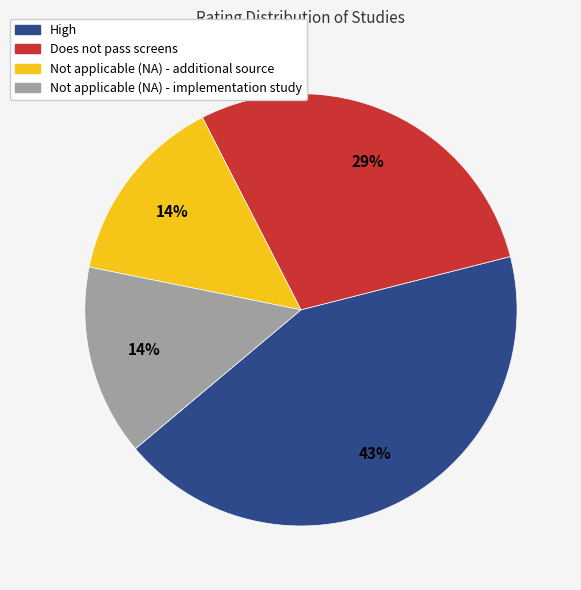

Is there a majority slice in this chart?

No